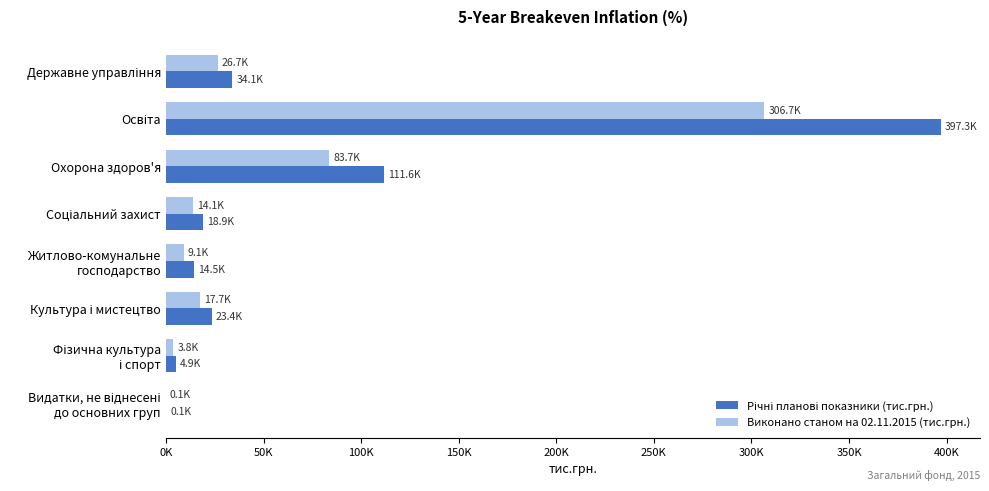

How many series are shown in this chart?

2